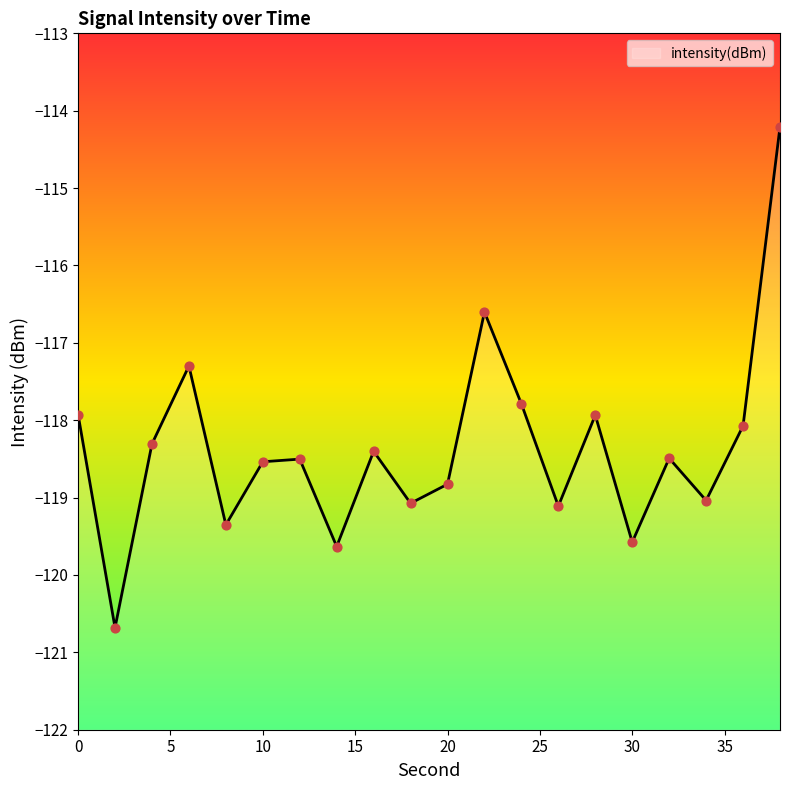

Between 22 and 24, which is larger?

22